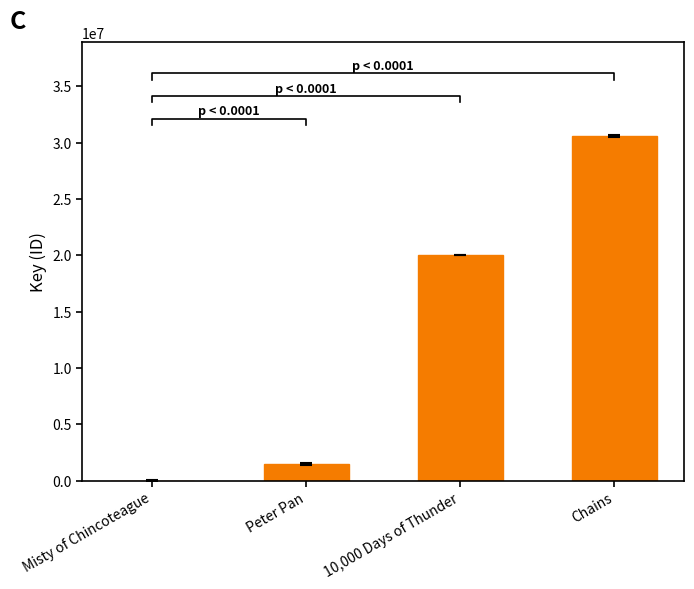

List the labels in order of value, smallest first.

Misty of Chincoteague, Peter Pan, 10,000 Days of Thunder, Chains